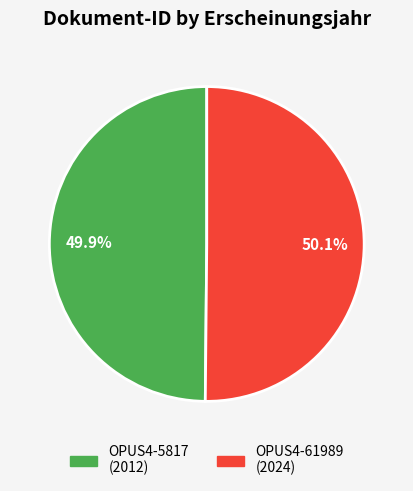

The OPUS4-61989 slice represents 50% of the pie. True or false?

True